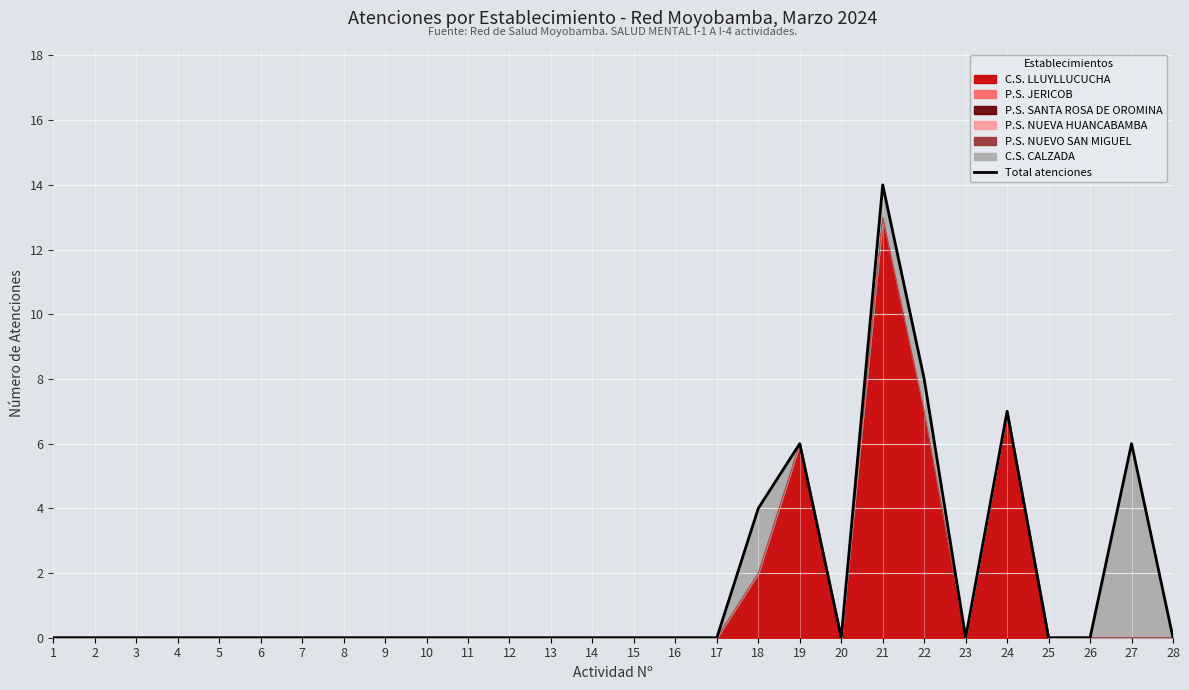

Where is the data nearest to the value 7?

24